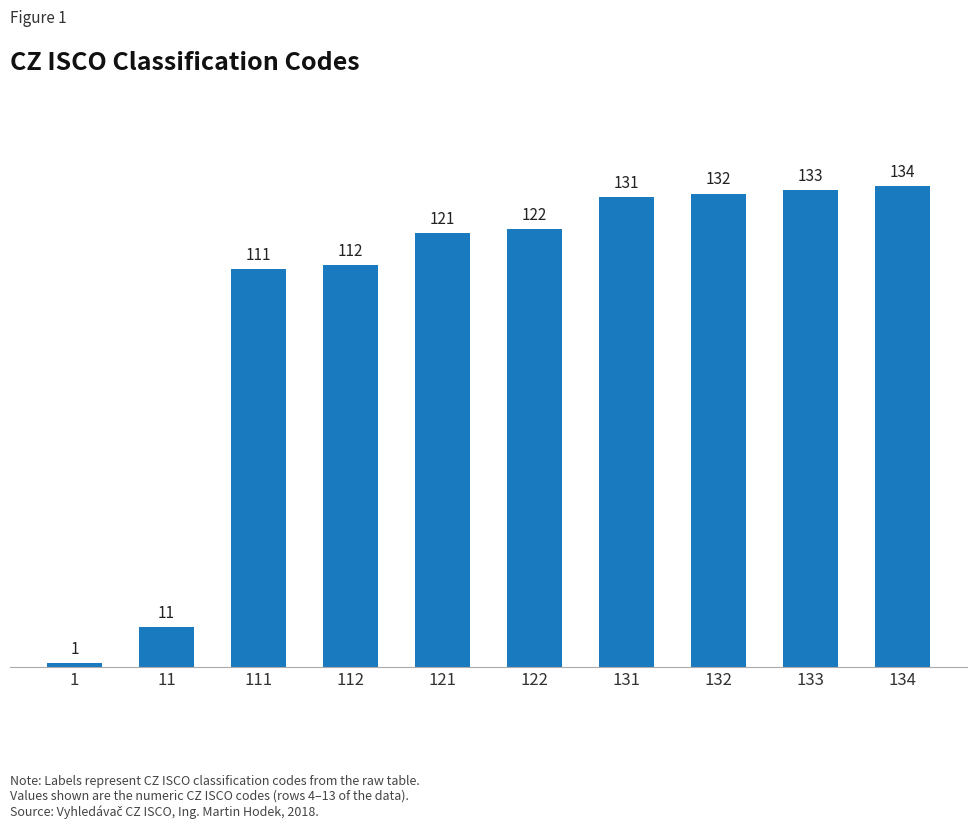

The chart shows a value of 153 at 111. True or false?

False